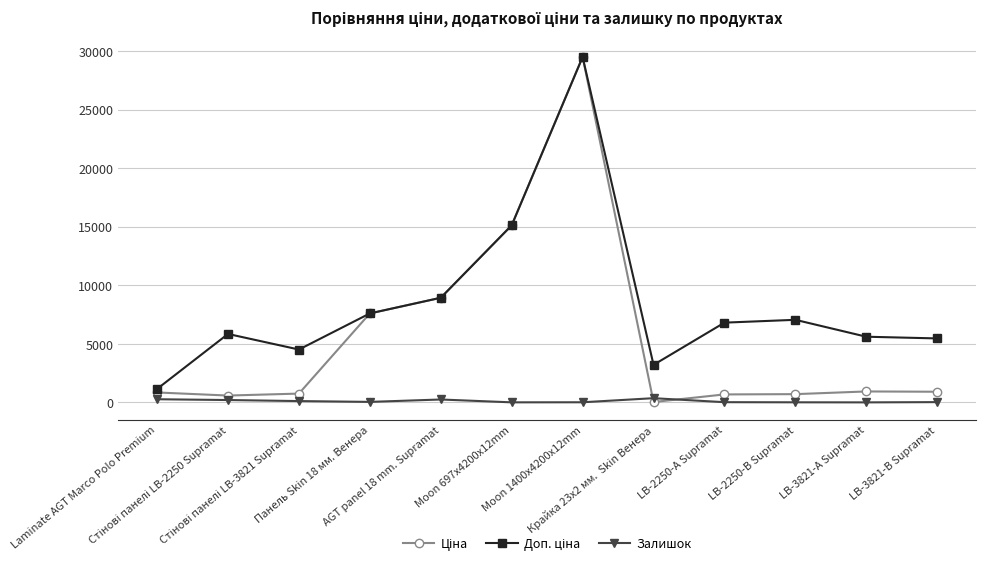

At Панель Skin 18 мм. Венера, list the series in order from smallest to largest.

Залишок, Ціна, Доп. ціна